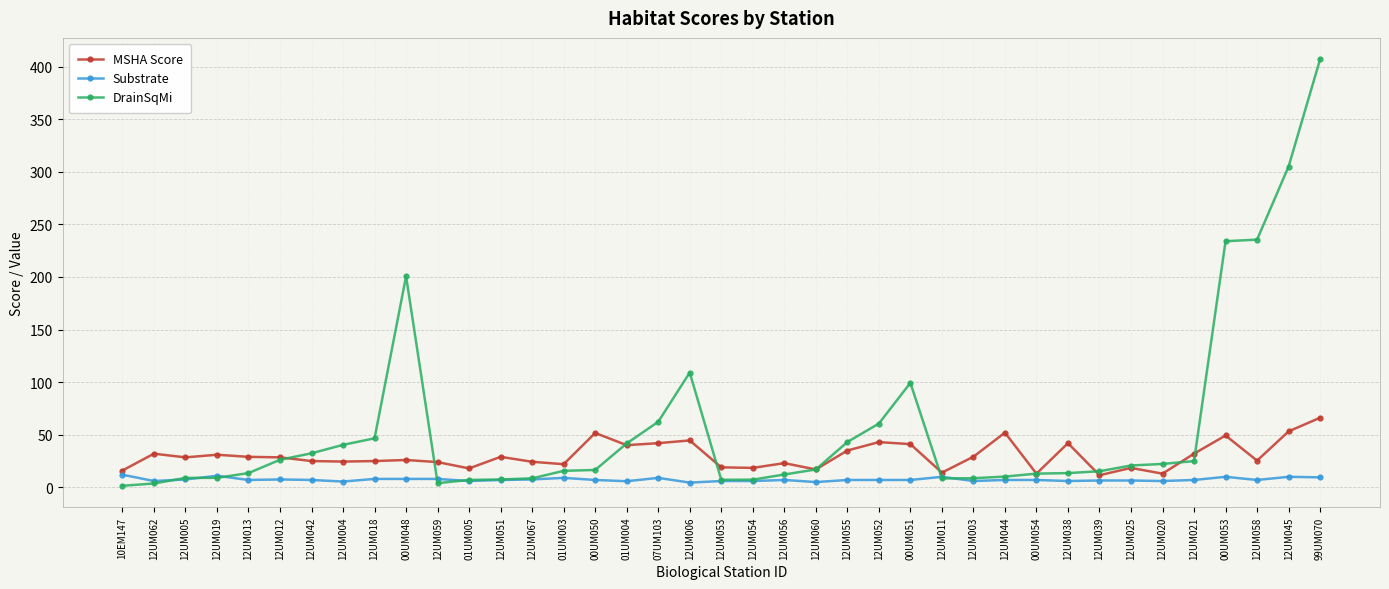

Between 01UM004 and 12UM020, which series saw the biggest shift?

MSHA Score